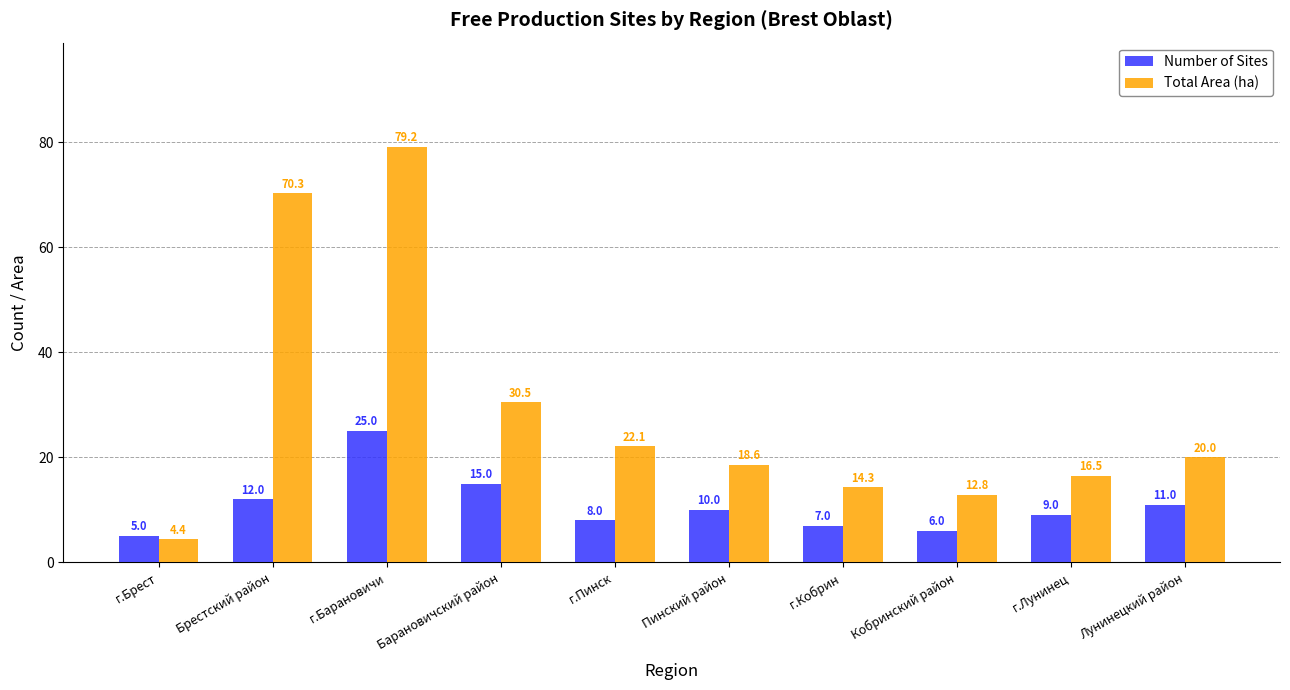

Between г.Кобрин and г.Лунинец, which series saw the biggest shift?

Total Area (ha)